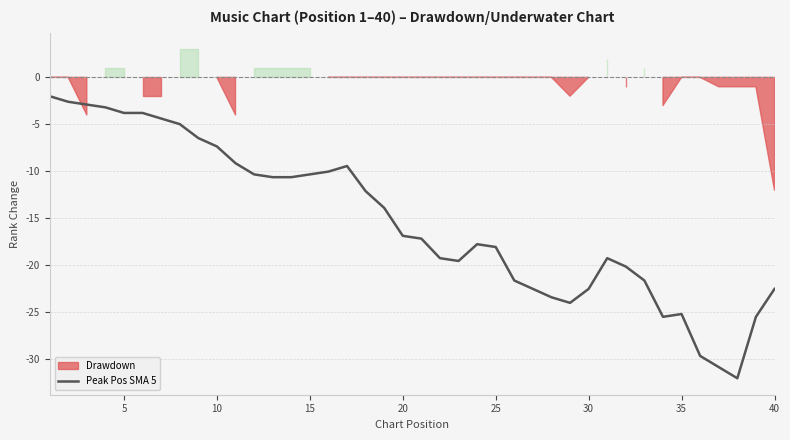

What is the lowest value of the Peak Pos SMA 5 series?

-32.0